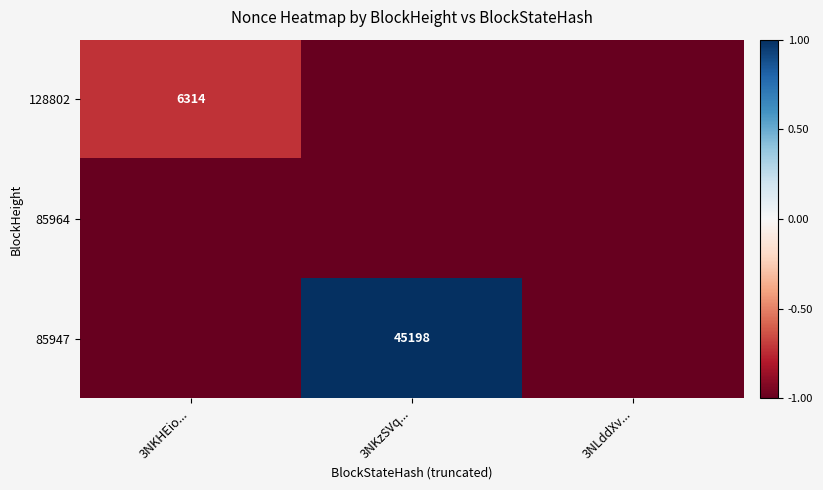

Is it true that 128802 equals 3368 at 3NKHEio...?

False